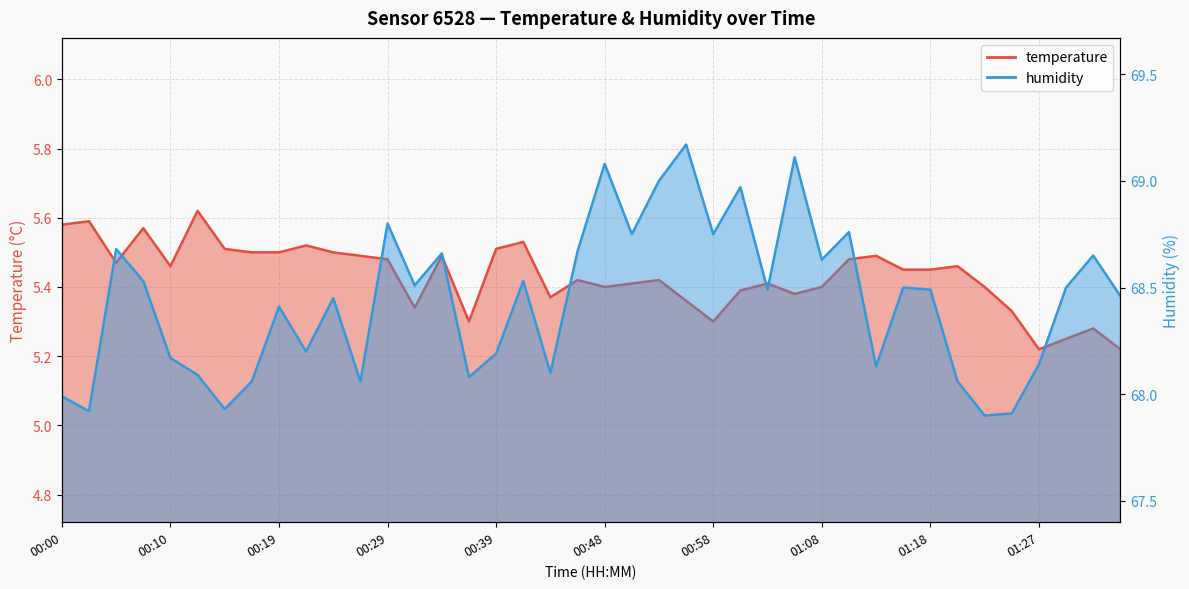

What are all the series names shown in the legend?

temperature, humidity